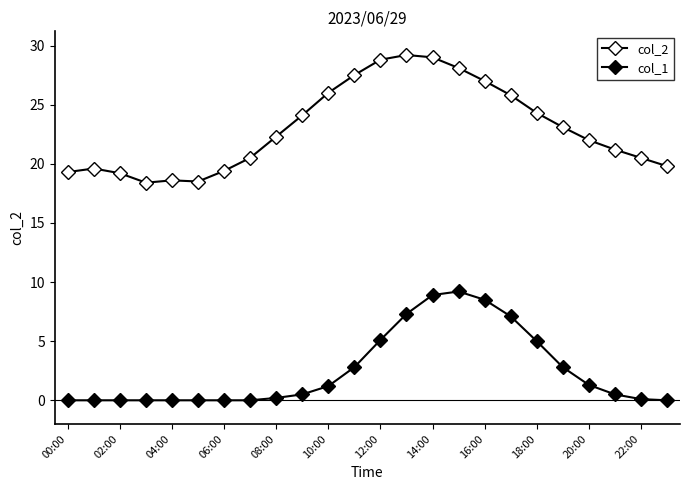

Does the chart have visible grid lines?

No